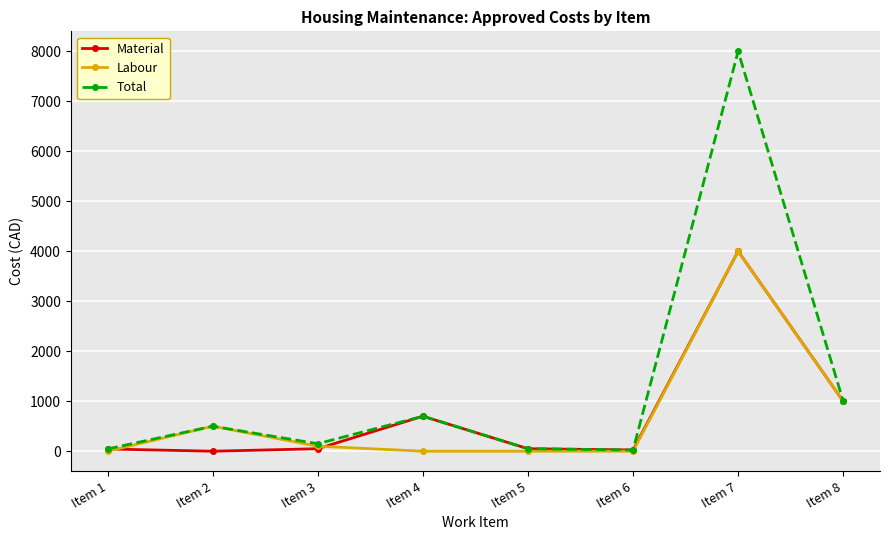

What is the maximum value for Material?

4000